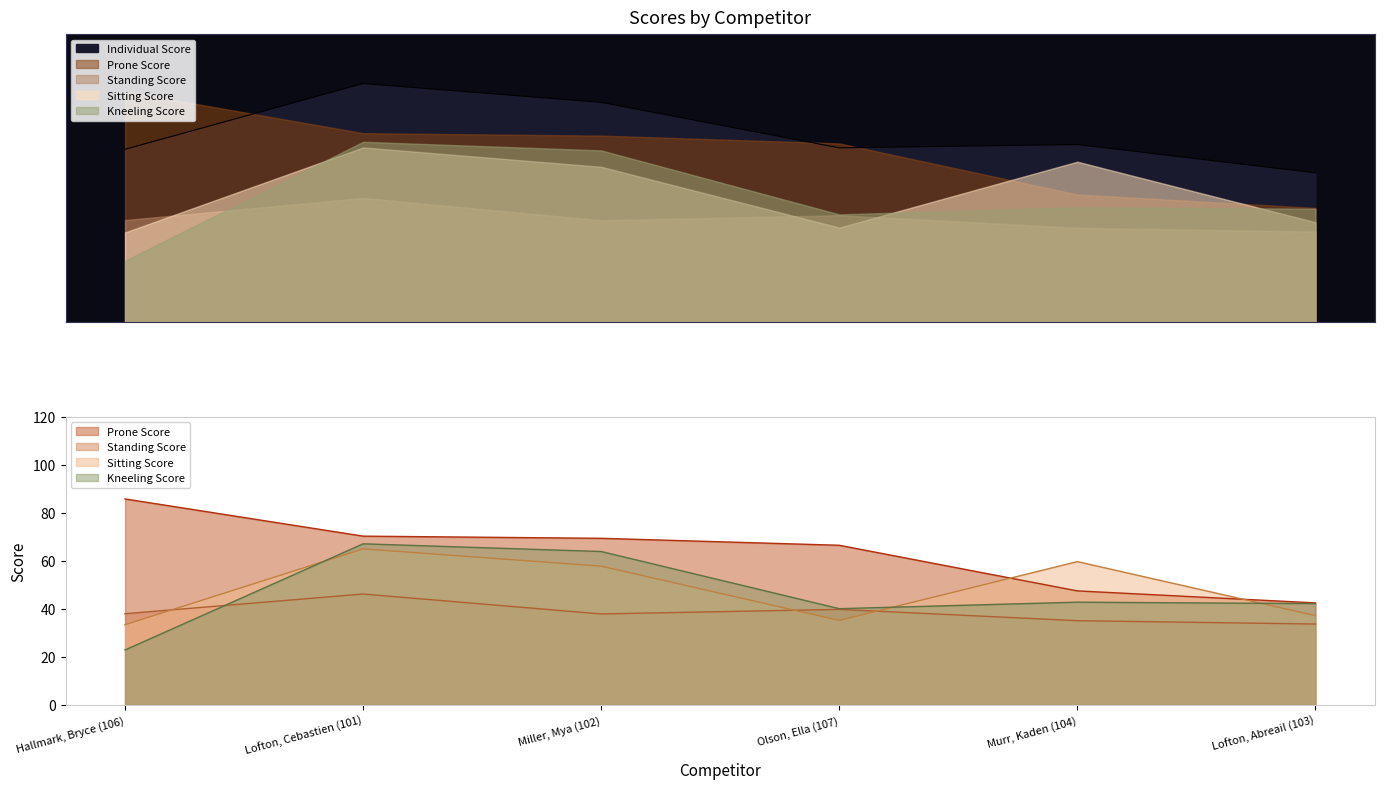

At which label does Standing Score reach its peak?

Lofton, Cebastien (101)